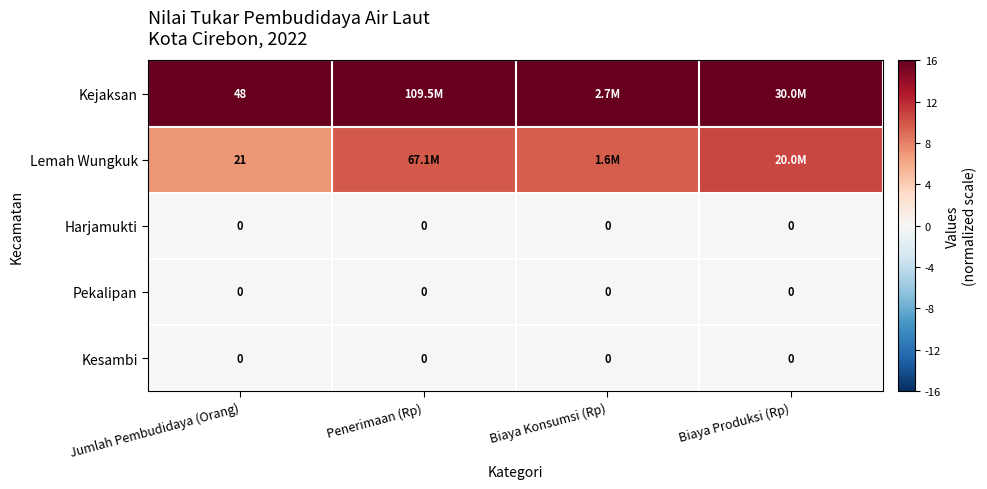

Where does the Lemah Wungkuk series first go above 9?

Penerimaan (Rp)